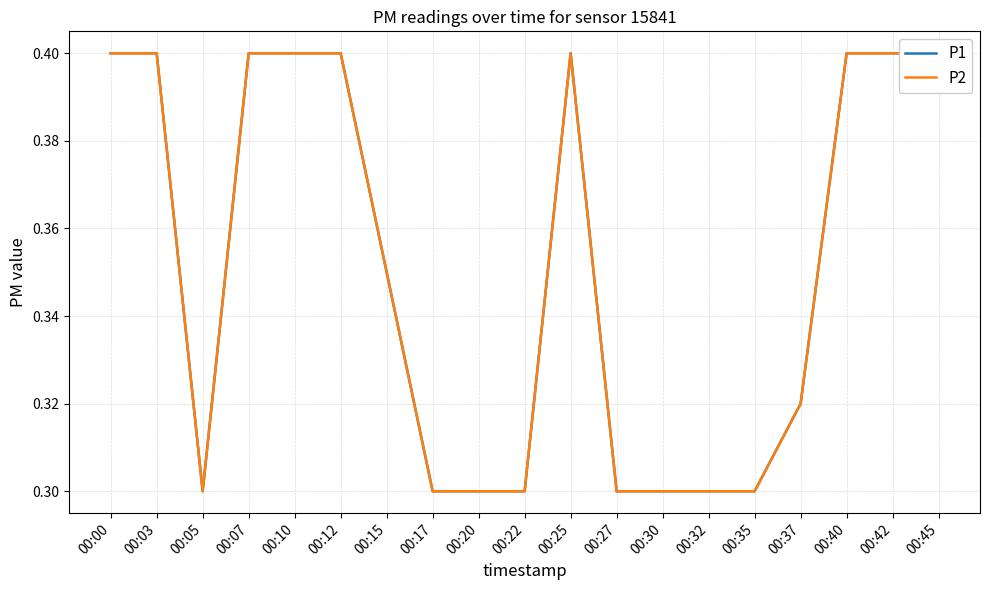

What is the total value across all series at 00:42?

0.8